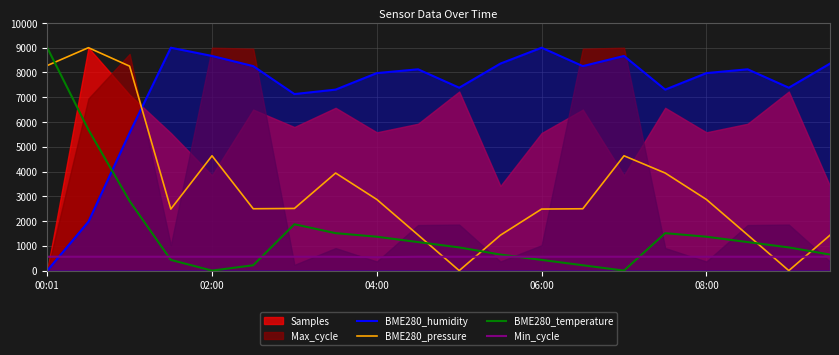

How many interior local valleys does the BME280_humidity series have?

5